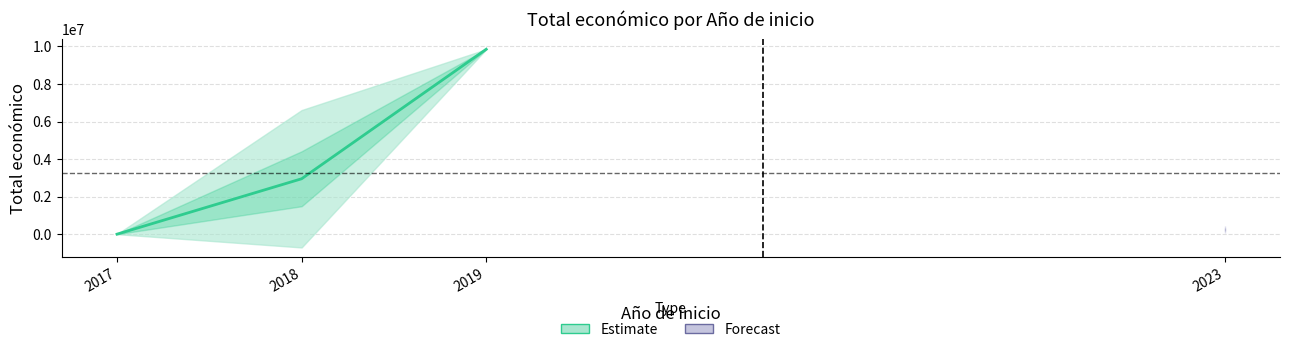

How many values are between 8000 and 9847932?

3